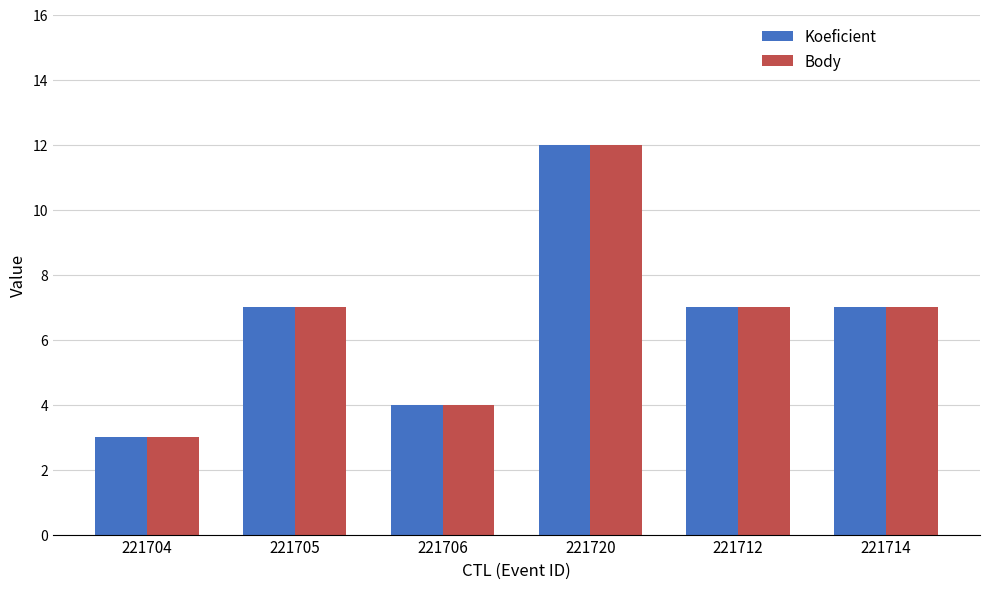

Reading right to left, transcribe all the data shown in this chart.

Koeficient: 221714=7	221712=7	221720=12	221706=4	221705=7	221704=3
Body: 221714=7	221712=7	221720=12	221706=4	221705=7	221704=3